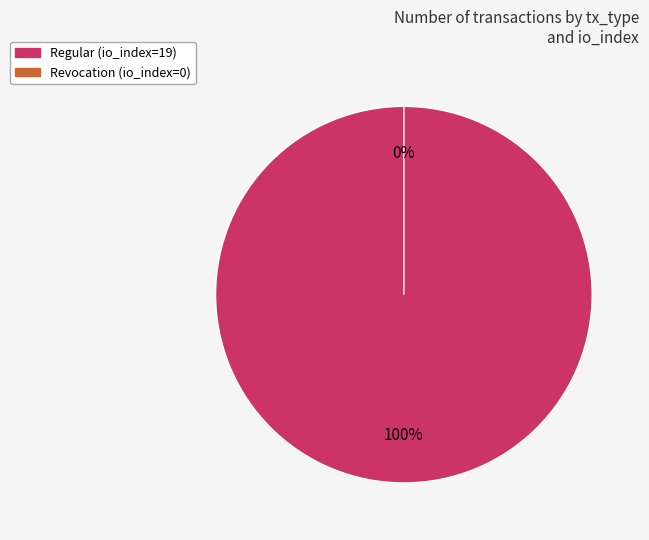

Which category has the biggest portion of the pie?

Regular (io_index=19)